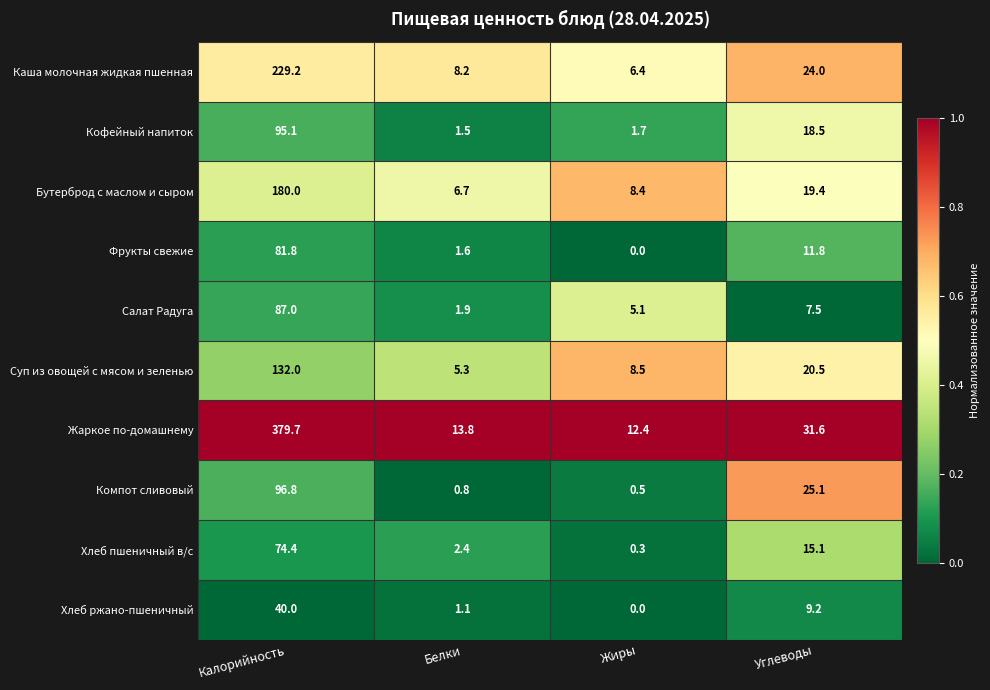

Between Калорийность and Белки, which series saw the biggest shift?

Жаркое по-домашнему